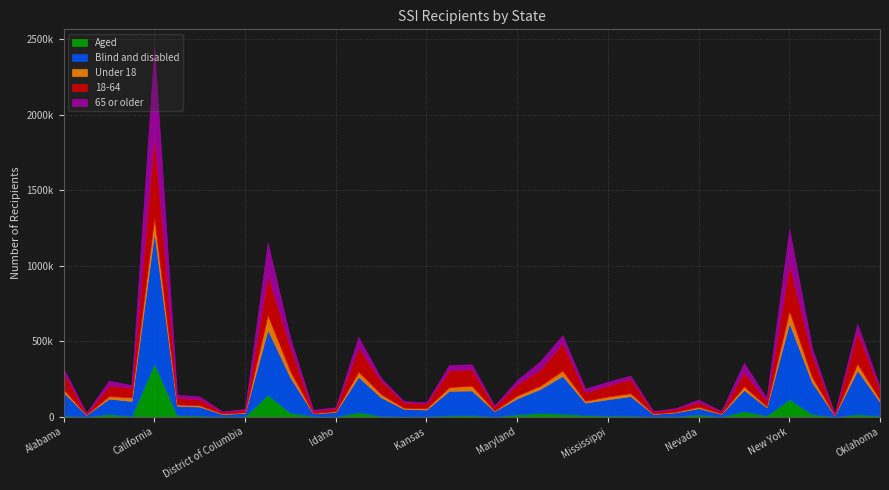

True or false: Blind and disabled and 18-64 intersect in this chart.

False